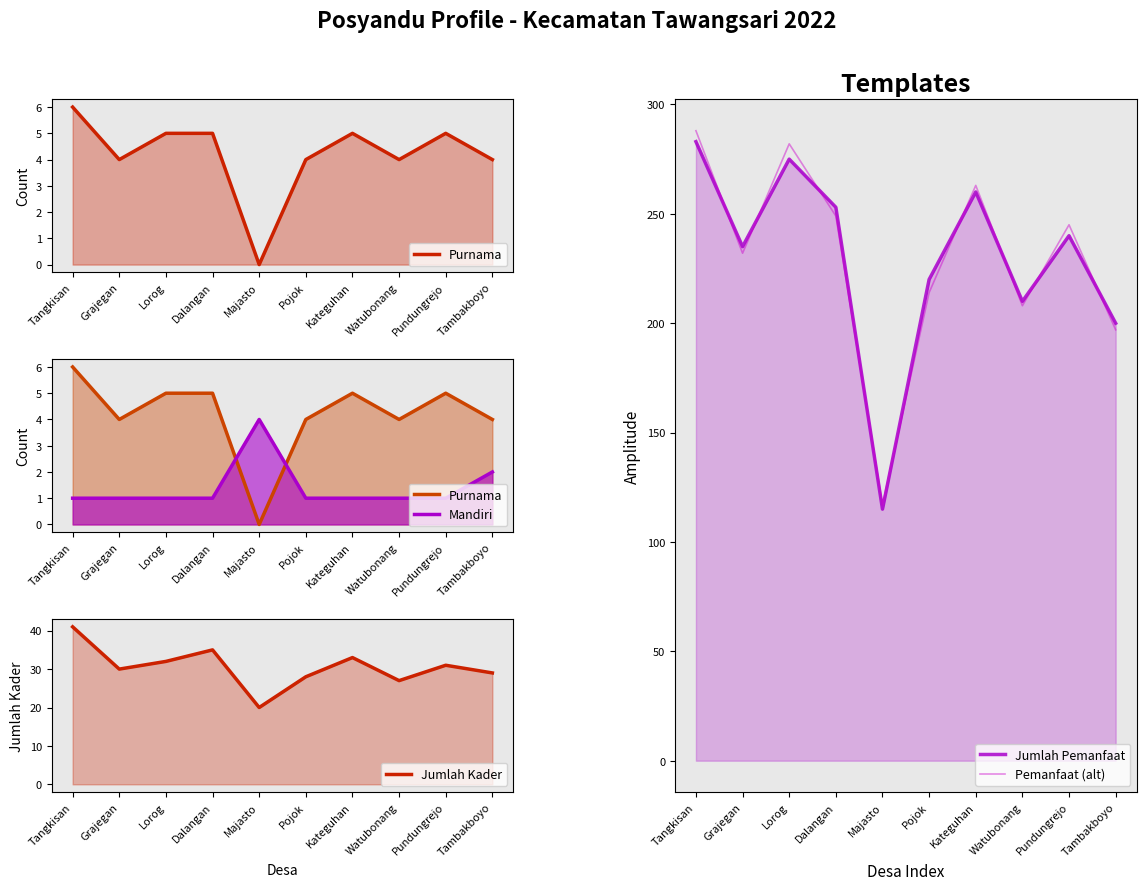

True or false: Jumlah Kader and Pemanfaat (alt) cross at least once.

False